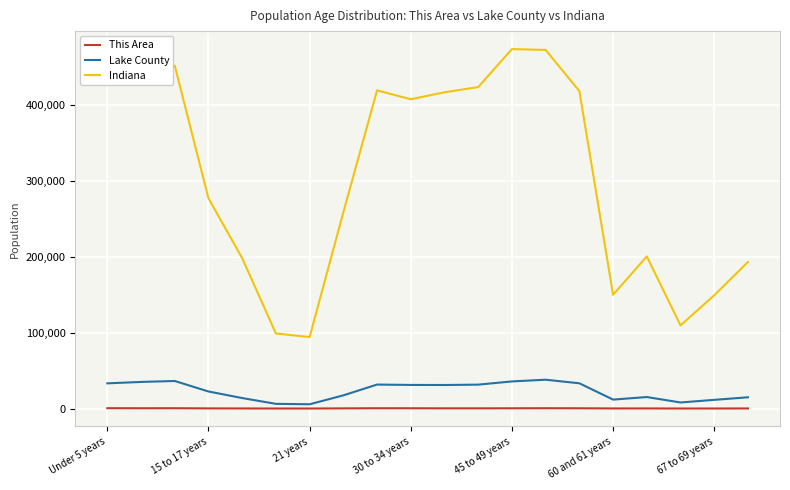

Which series has the largest range (max minus min)?

Indiana